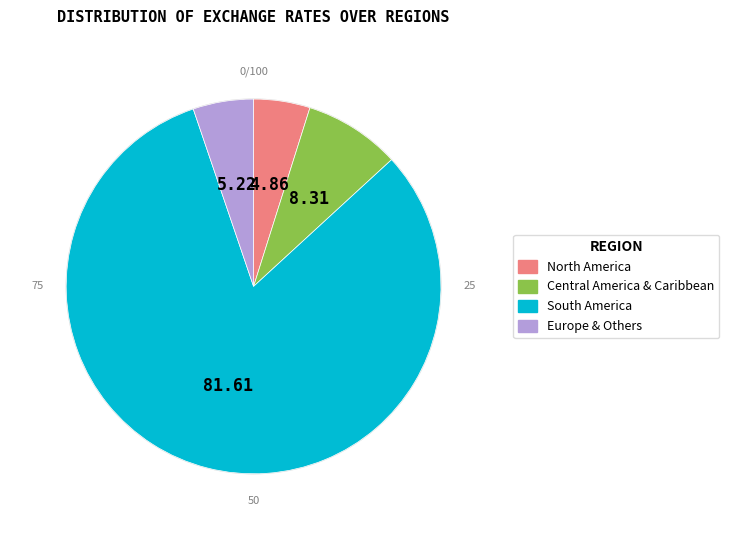

Is there a majority slice in this chart?

Yes